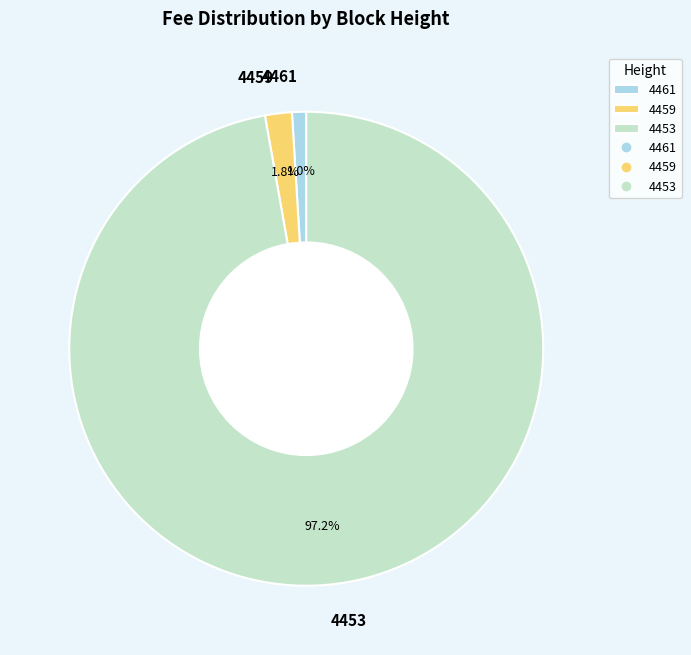

Which has a higher value, 4461 or 4459?

4459